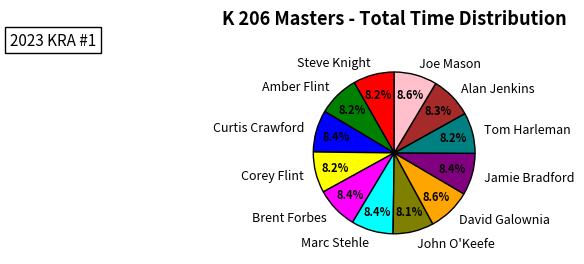

Approximately how many times larger is the value at Jamie Bradford compared to Alan Jenkins?

1.0